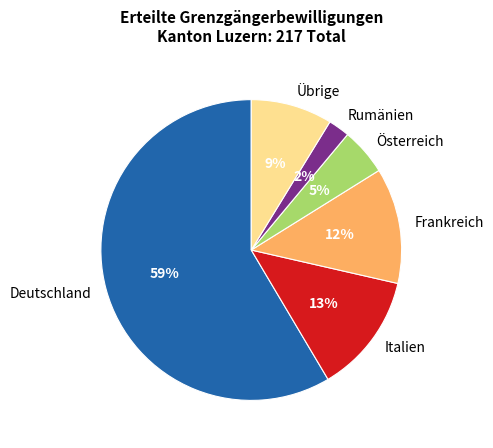

Combined, do Übrige and Rumänien account for over 50%?

No